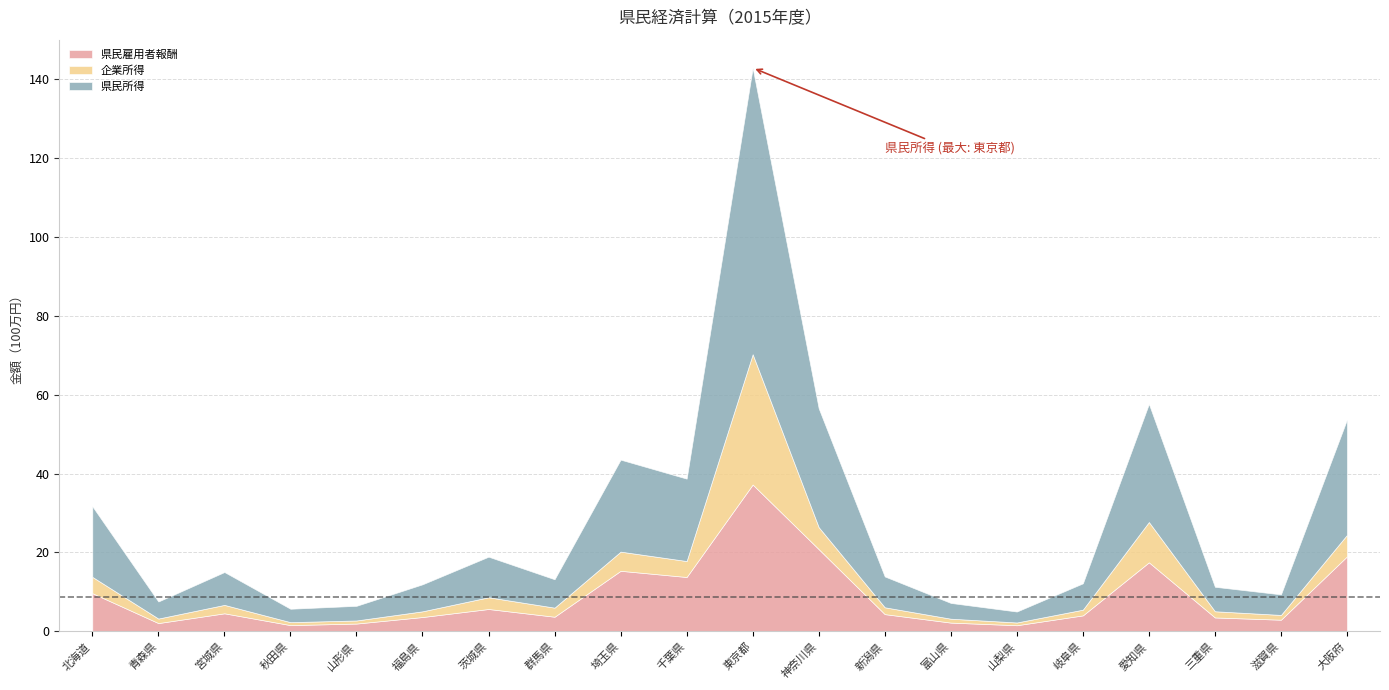

What is the difference between the maximum and minimum values in the 県民雇用者報酬 series?

35.6